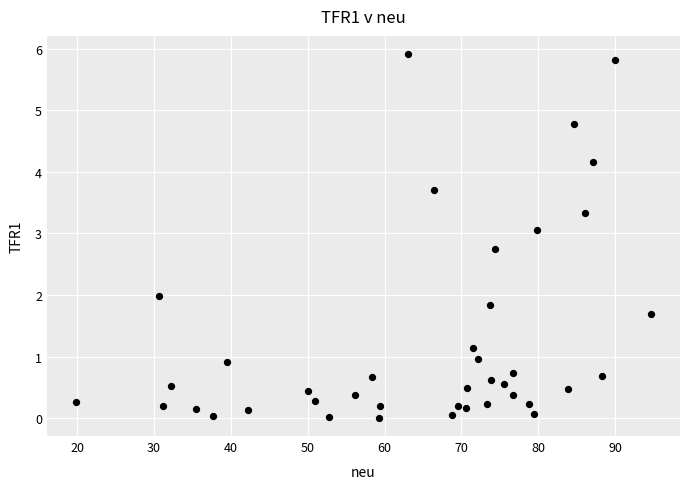

What is the range of X values (max minus min)?

74.9